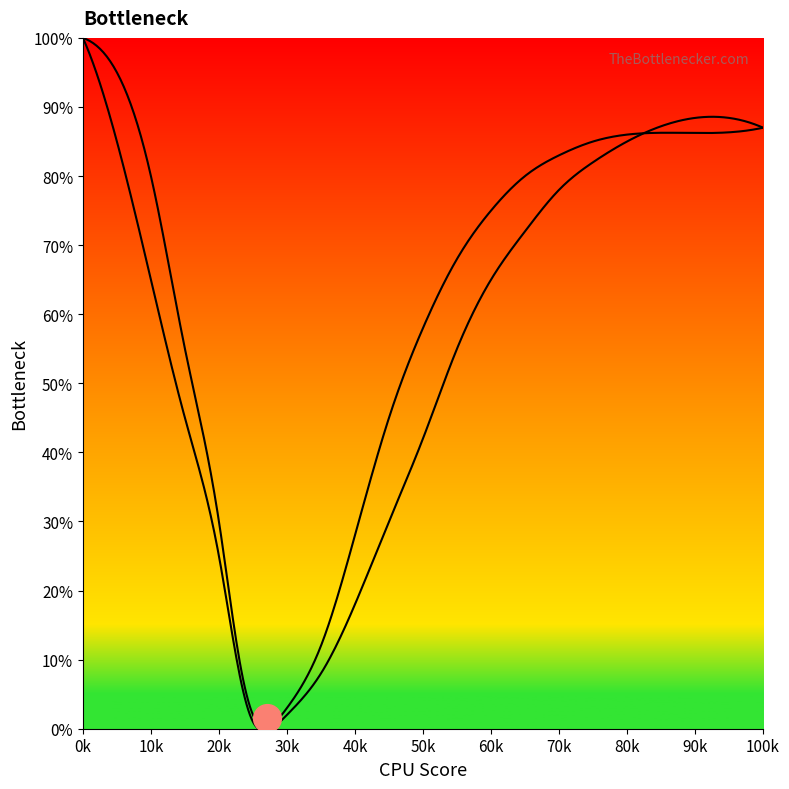

Which series contains the highest Y value?

Curve 1